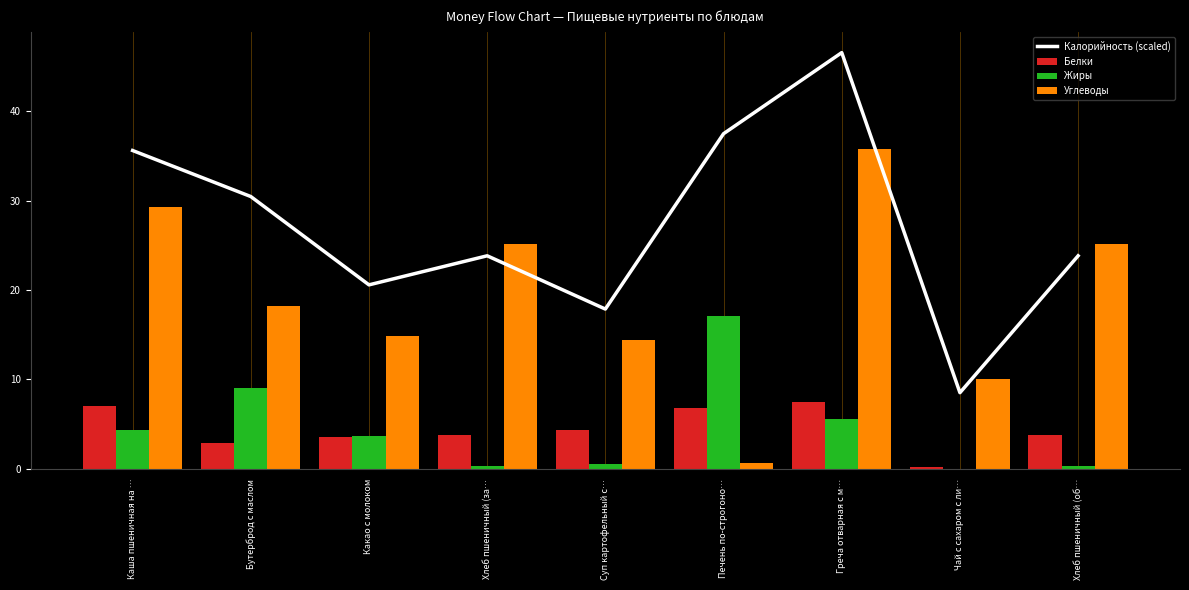

What is the label of the 4th bar from the right?

Печень по-строгоно…